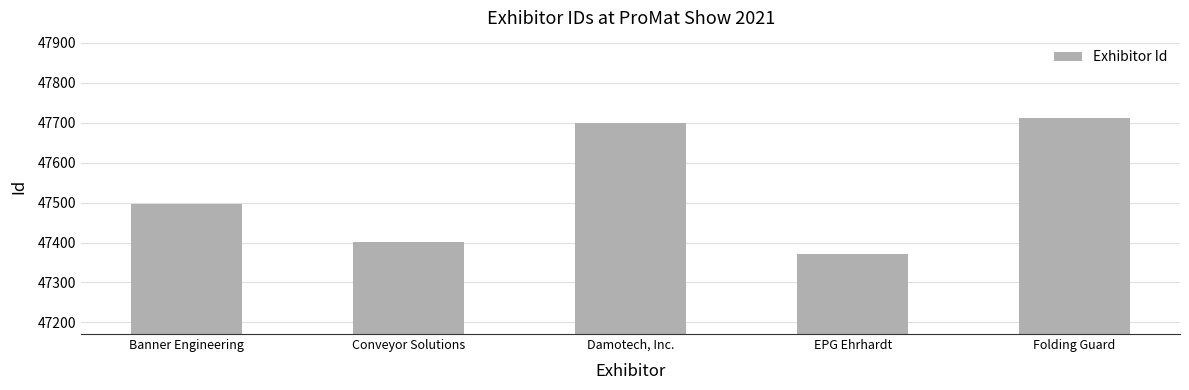

What is the value of the 2nd bar from the left?

47402